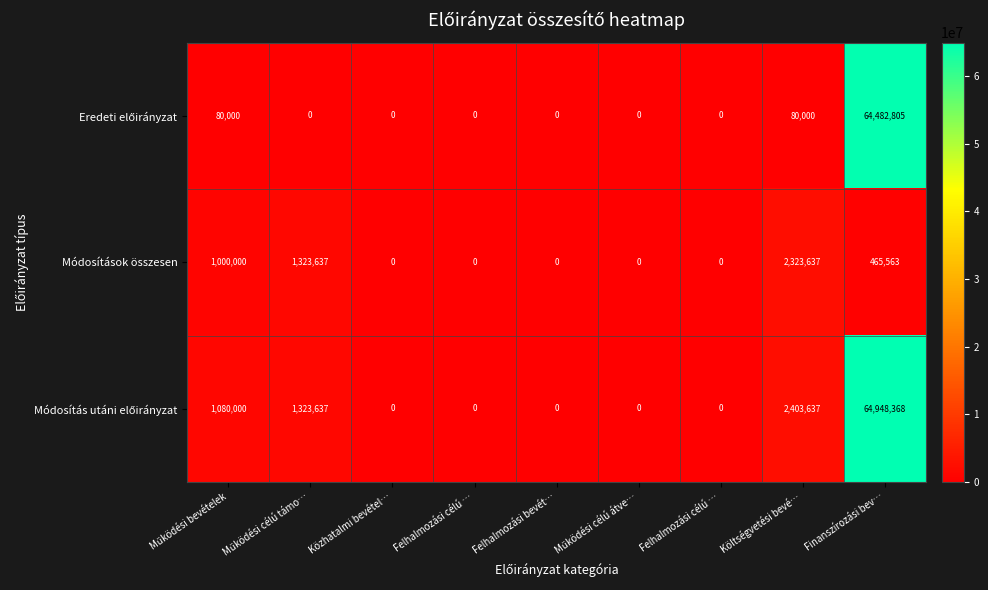

How many categories are shown in the chart?

9